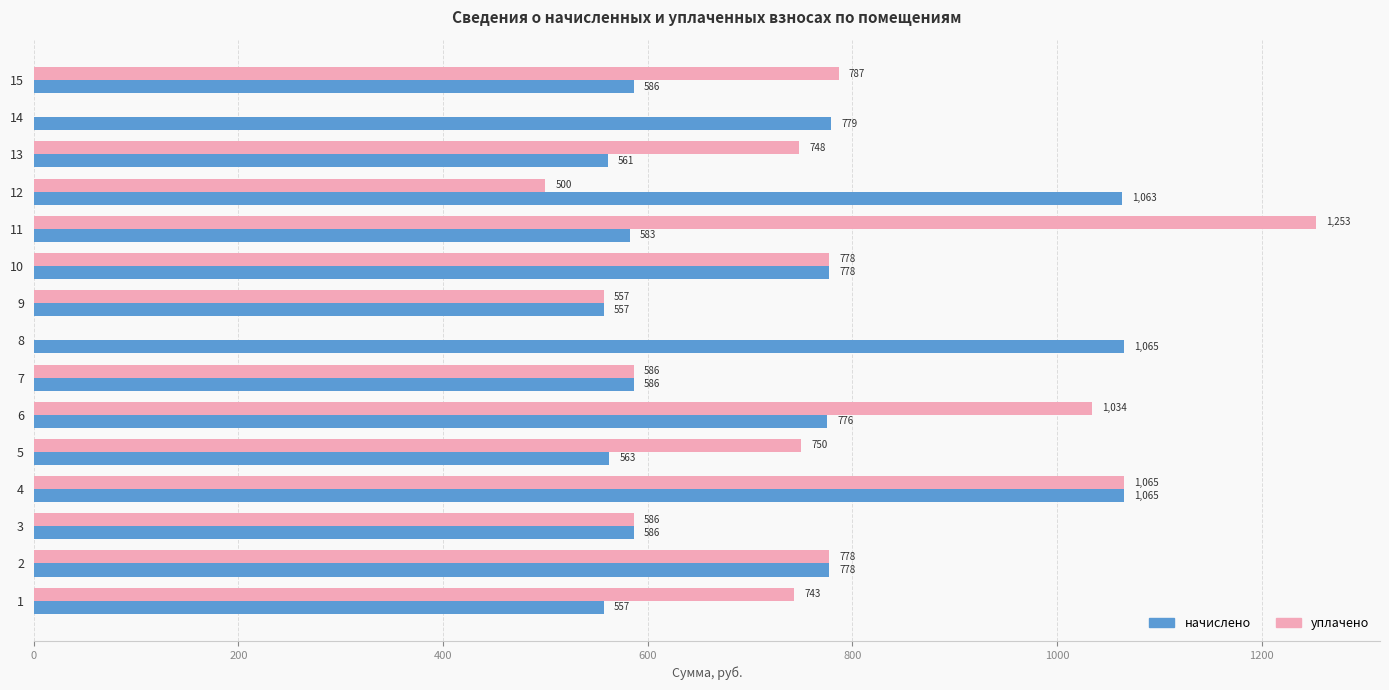

What is the maximum value shown in the chart?

1253.1